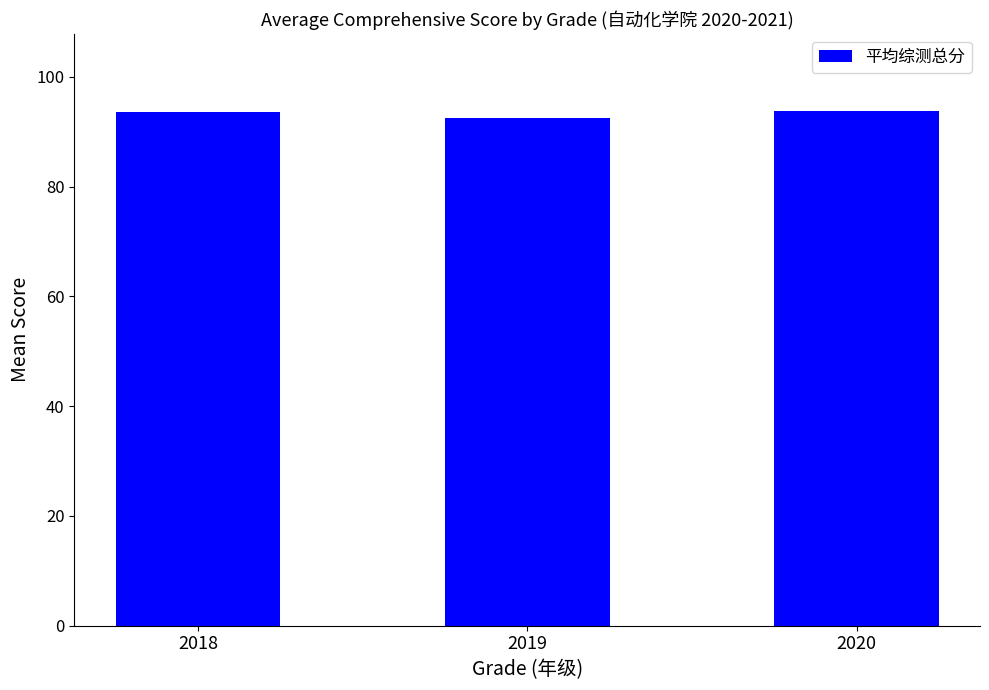

Approximately how many times larger is the value at 2018 compared to 2020?

1.0